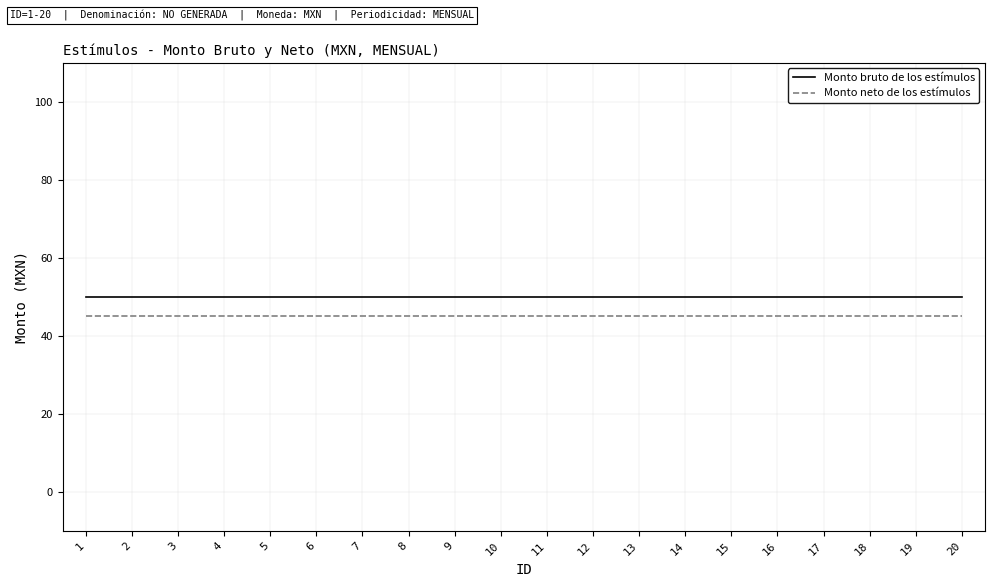

True or false: Monto bruto de los estímulos and Monto neto de los estímulos cross at least once.

False